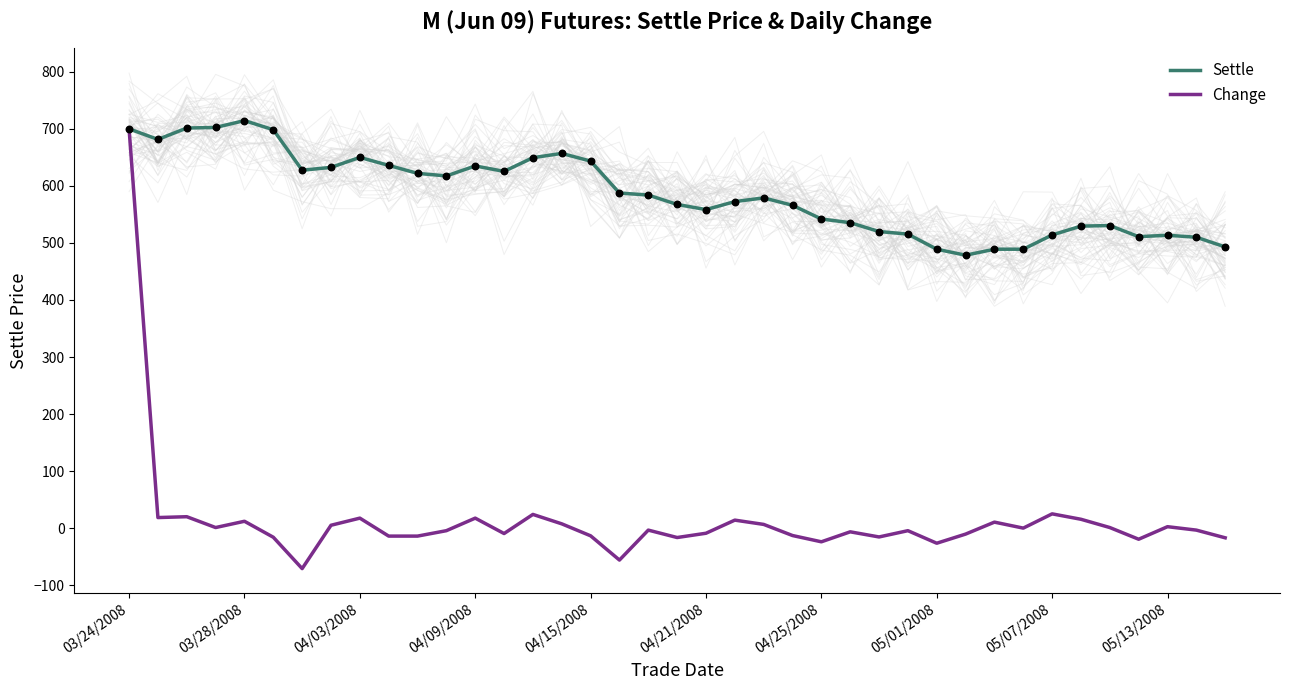

At which category is the sum across all series the highest?

03/24/2008